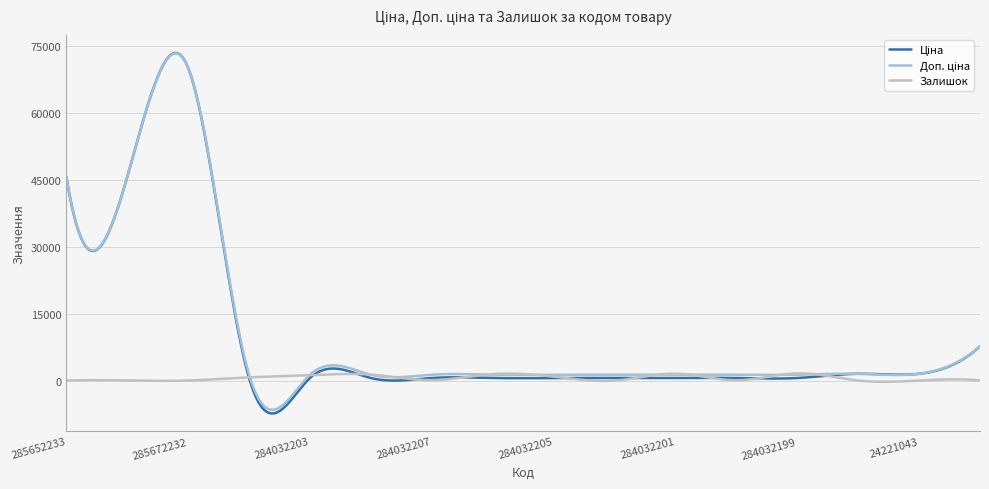

At which category does Залишок reach its first local valley?

285672232